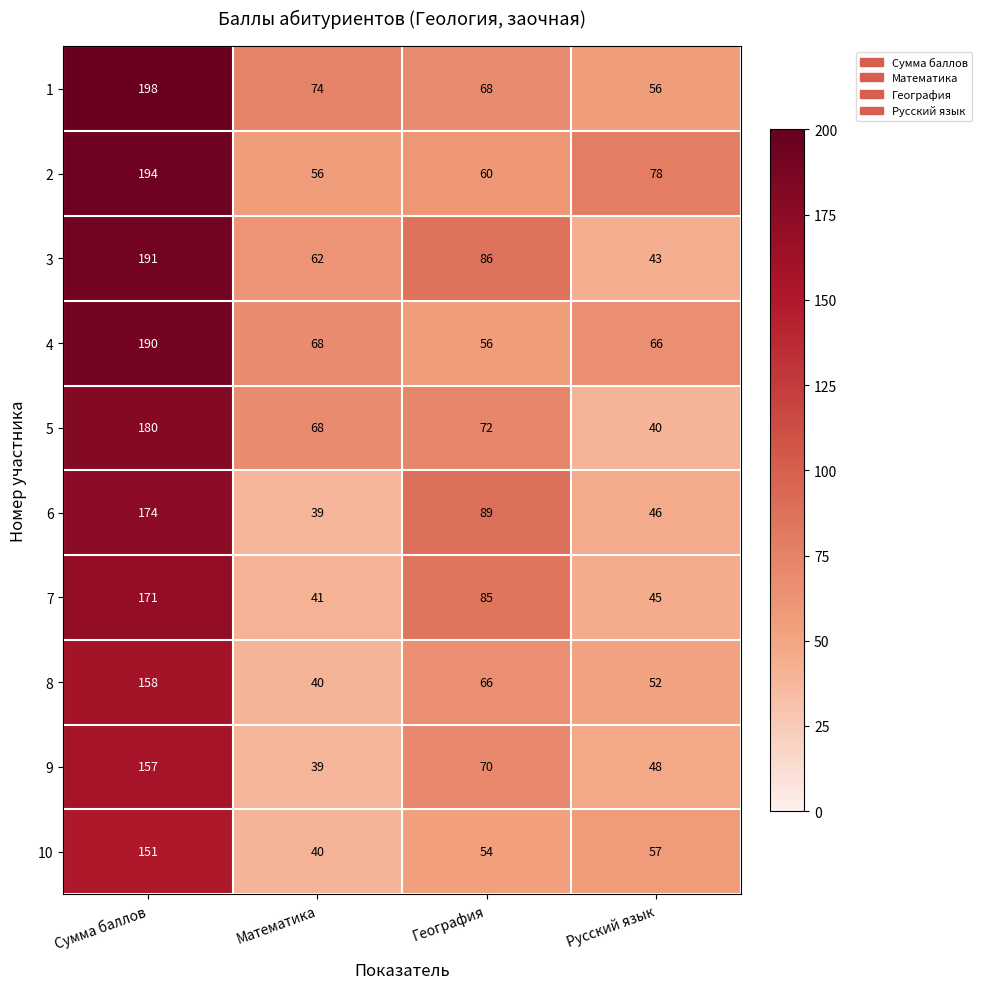

What is the average value of the 4 series?

95